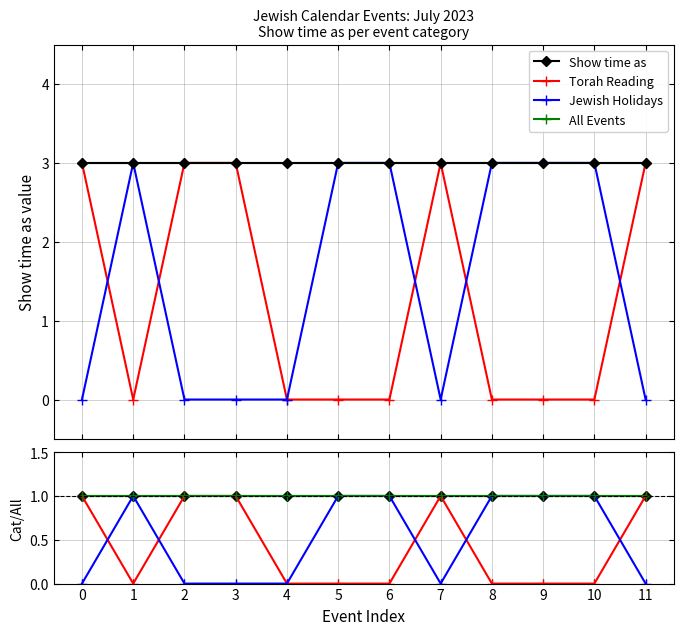

Is the value of Show time as at 2 greater than the value of All Events at 2?

No